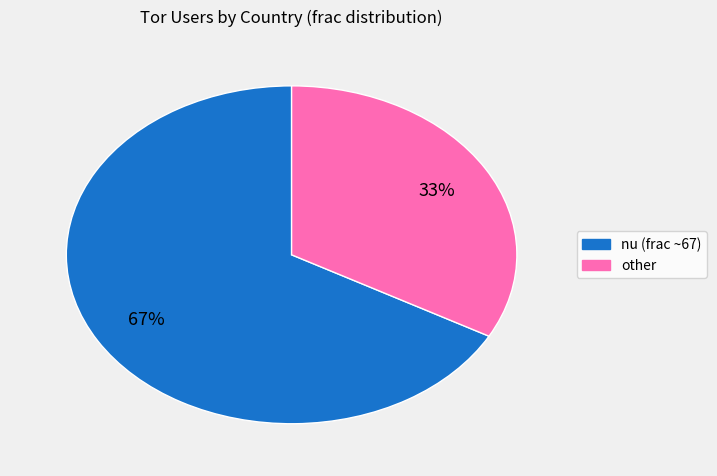

To the nearest percent, what is the average slice percentage?

50%